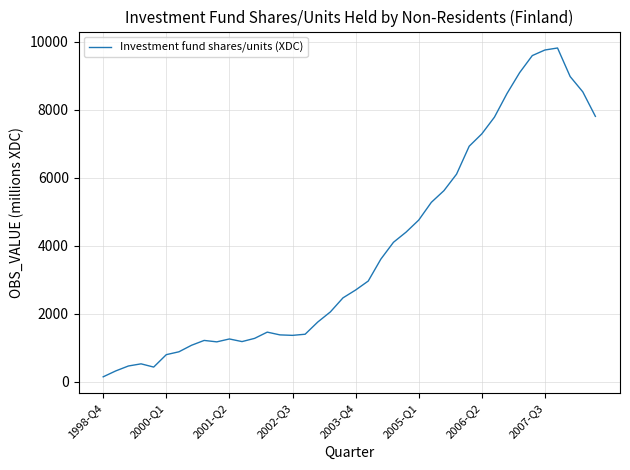

What is the difference between the maximum and minimum values?

9663